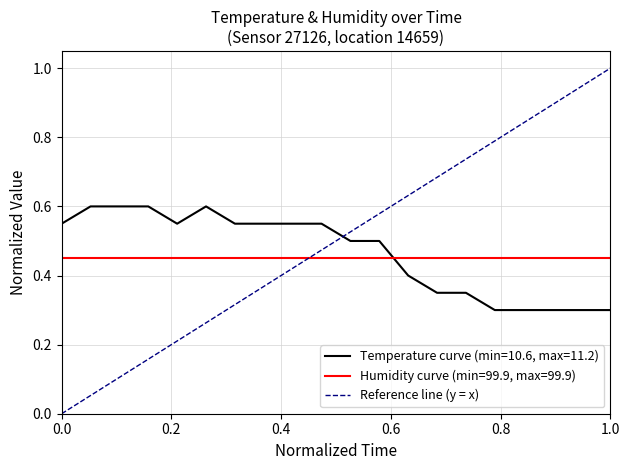

Which series ends up on top after the final intersection of Temperature curve (min=10.6, max=11.2) and Humidity curve (min=99.9, max=99.9)?

Humidity curve (min=99.9, max=99.9)